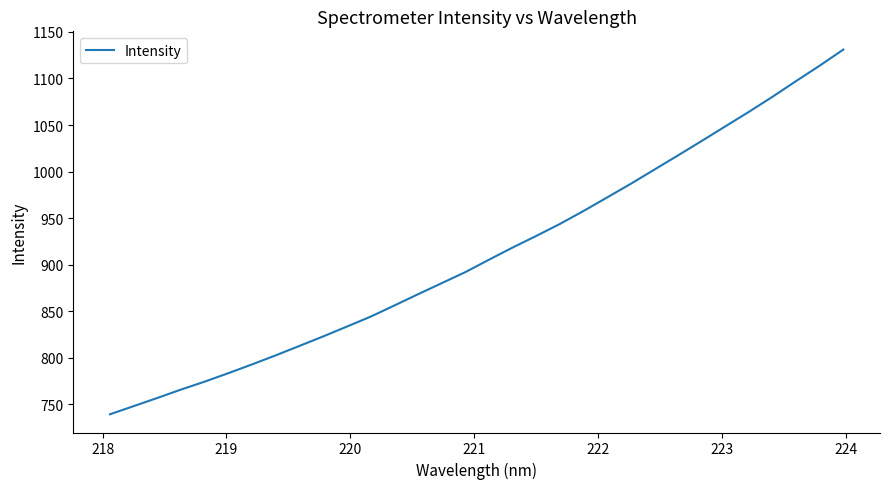

What is the maximum value shown in the chart?

1131.1